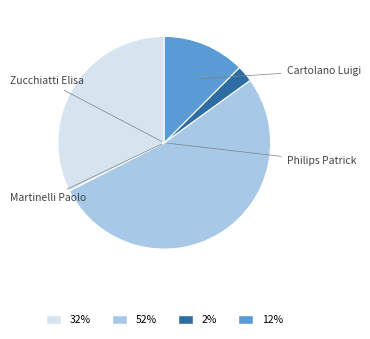

To the nearest percent, what is the difference between the Zucchiatti Elisa and Cartolano Luigi slice percentages?

20%